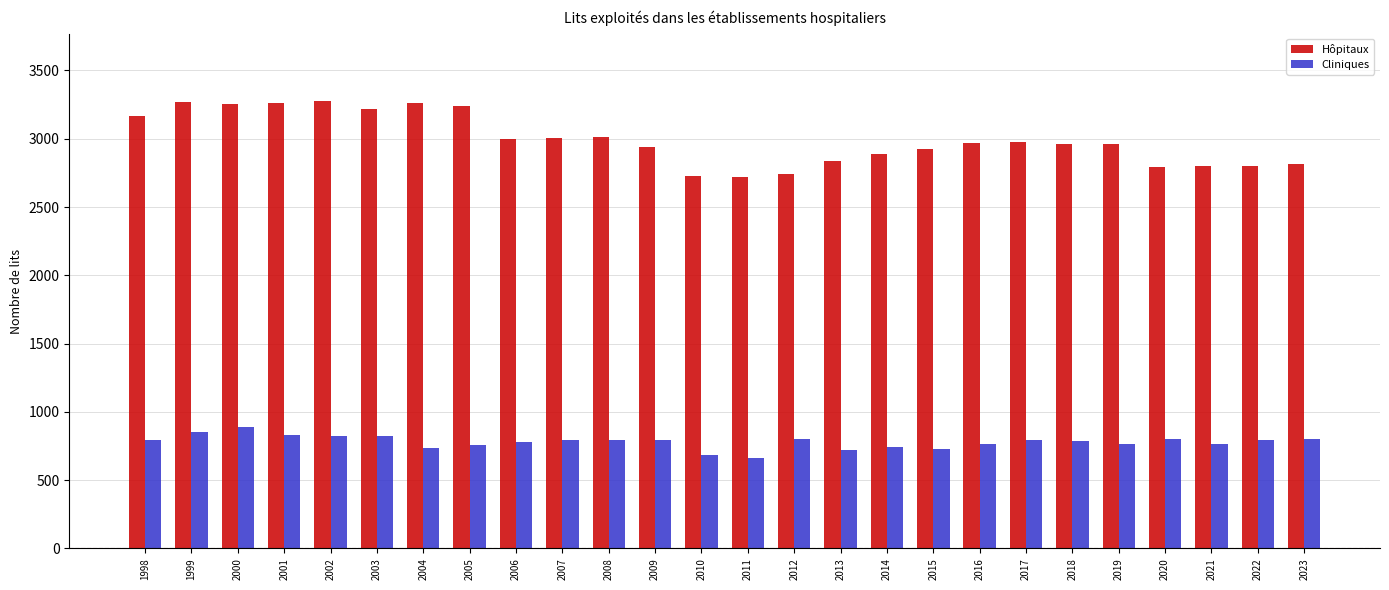

Which series has the largest total across all categories?

Hôpitaux